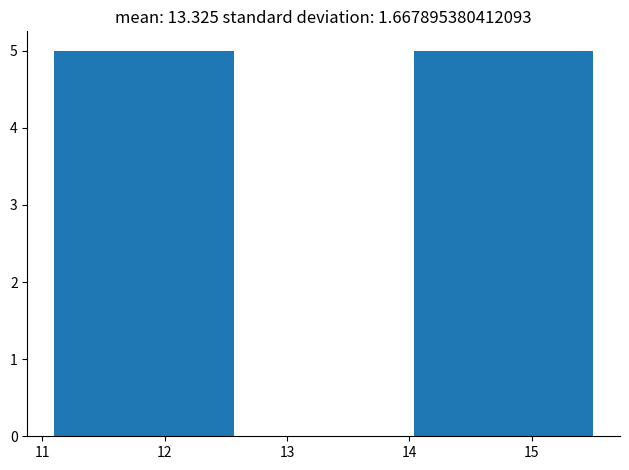

Reading left to right, transcribe this chart: for each bar, give the range it covers on the x-axis and its height. Neither the bar edges nor the heights are printed on the chart, so give them approximately, as read against the axes.

11.1 to 11.8: 5
11.8 to 12.6: 5
12.6 to 13.3: 0
13.3 to 14.0: 0
14.0 to 14.8: 5
14.8 to 15.5: 5